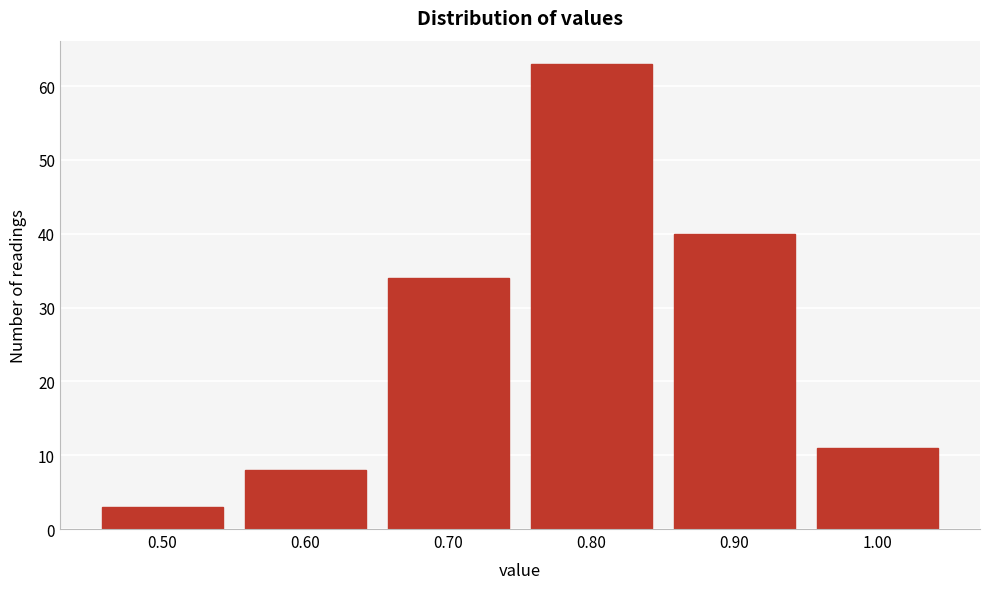

Reading left to right, extract all data points from this chart.

0.50=3	0.60=8	0.70=34	0.80=63	0.90=40	1.00=11